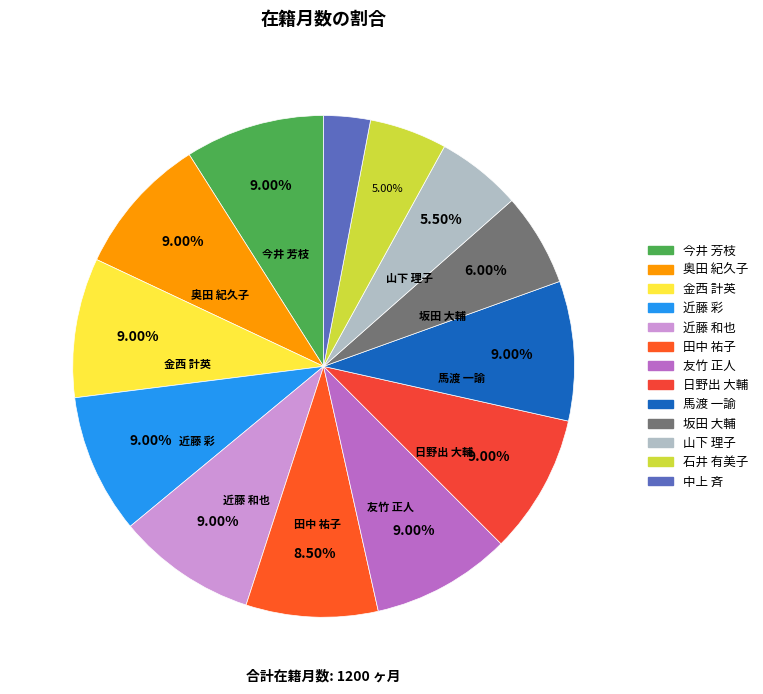

Which has a higher value, 石井 有美子 or 近藤 和也?

近藤 和也